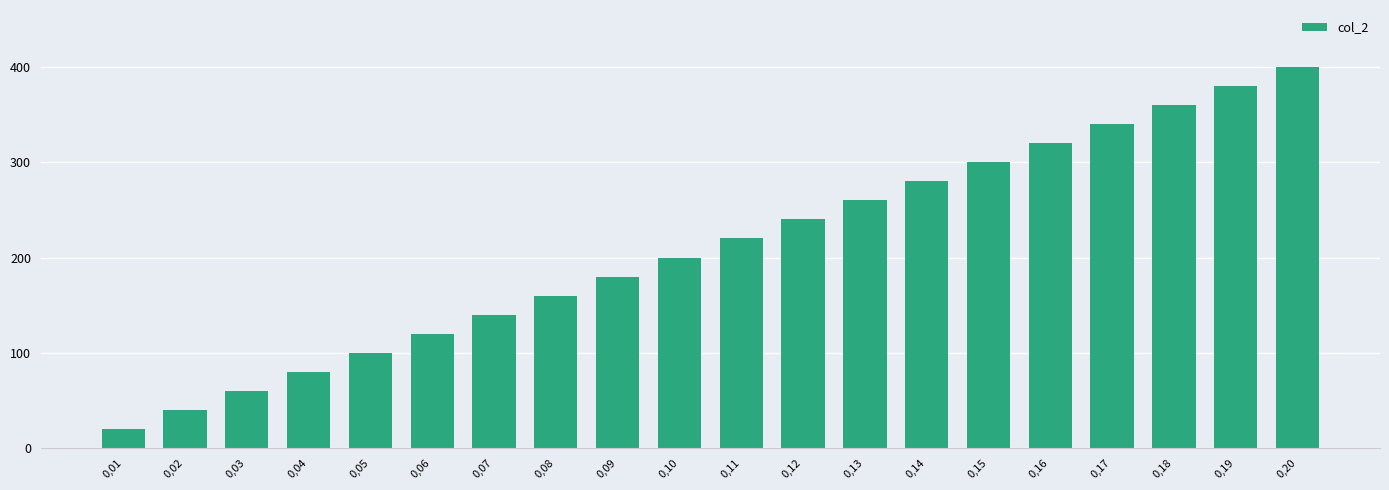

What is the minimum value shown in the chart?

20